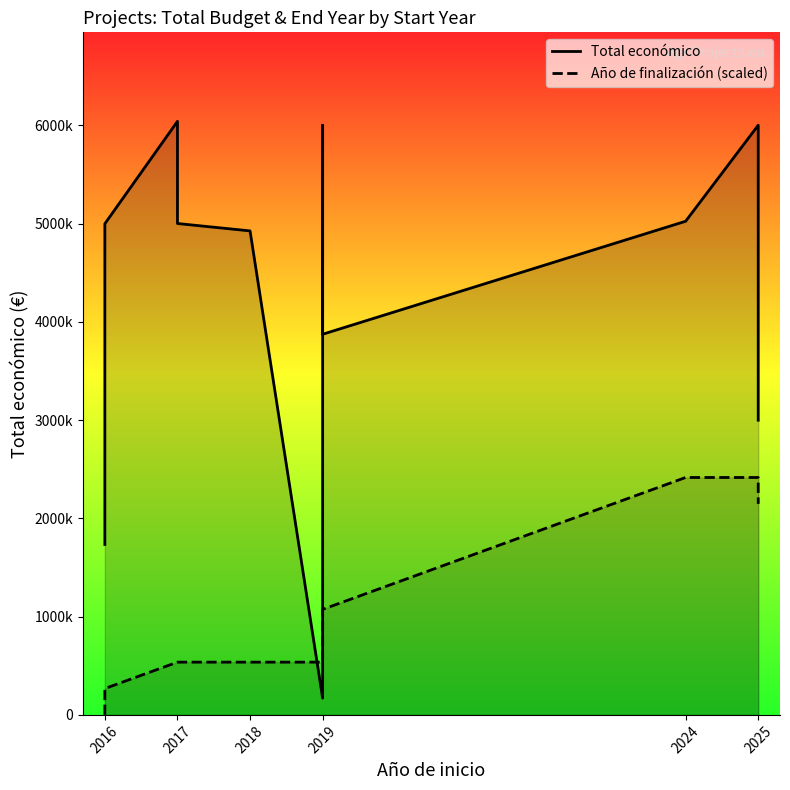

Rank the series by their maximum value, from lowest to highest.

Año de finalización (scaled), Total económico